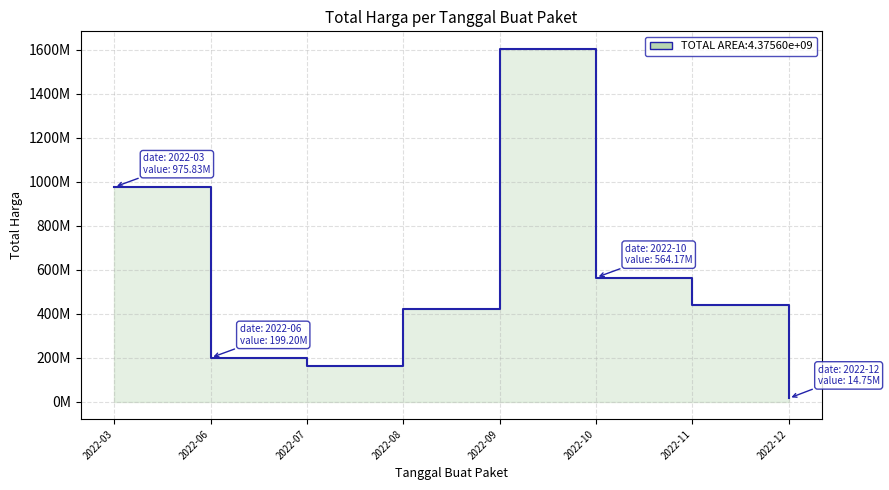

List the labels in order of value, smallest first.

2022-12, 2022-07, 2022-06, 2022-08, 2022-11, 2022-10, 2022-03, 2022-09